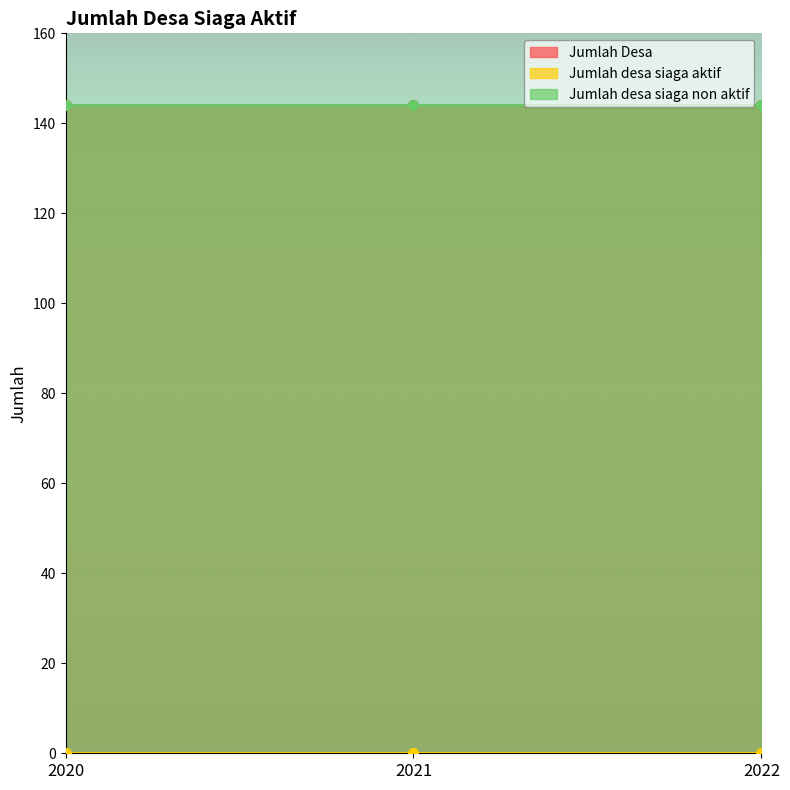

Where is Jumlah Desa nearest to the value 144?

2020